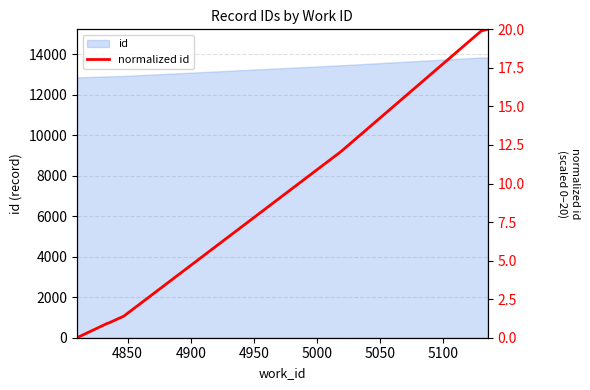

True or false: there are more than 1 points higher than both neighbors.

False